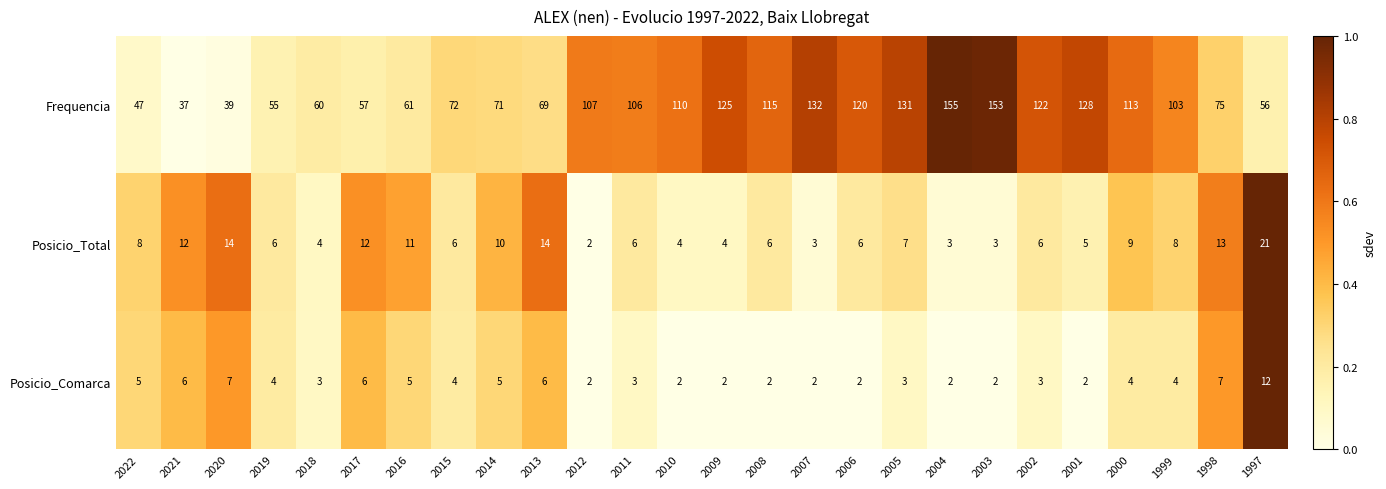

How many categories are shown in the chart?

26